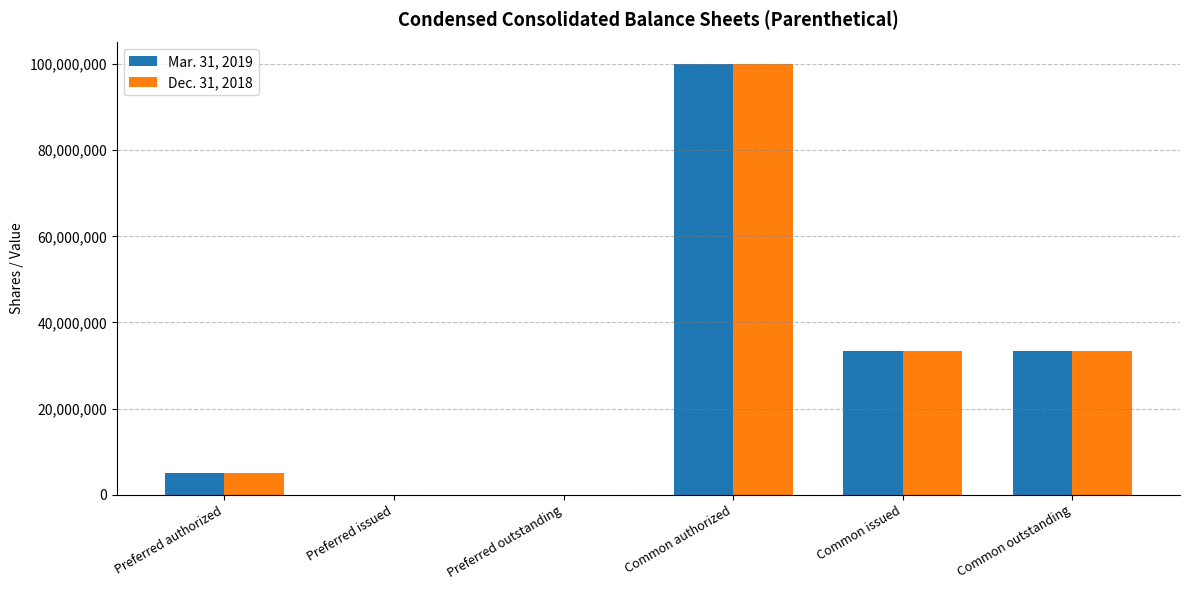

Reading right to left, what are all the values shown in this chart?

Mar. 31, 2019: 33385128	33385128	100000000	0	0	5000000
Dec. 31, 2018: 33265629	33265629	100000000	0	0	5000000